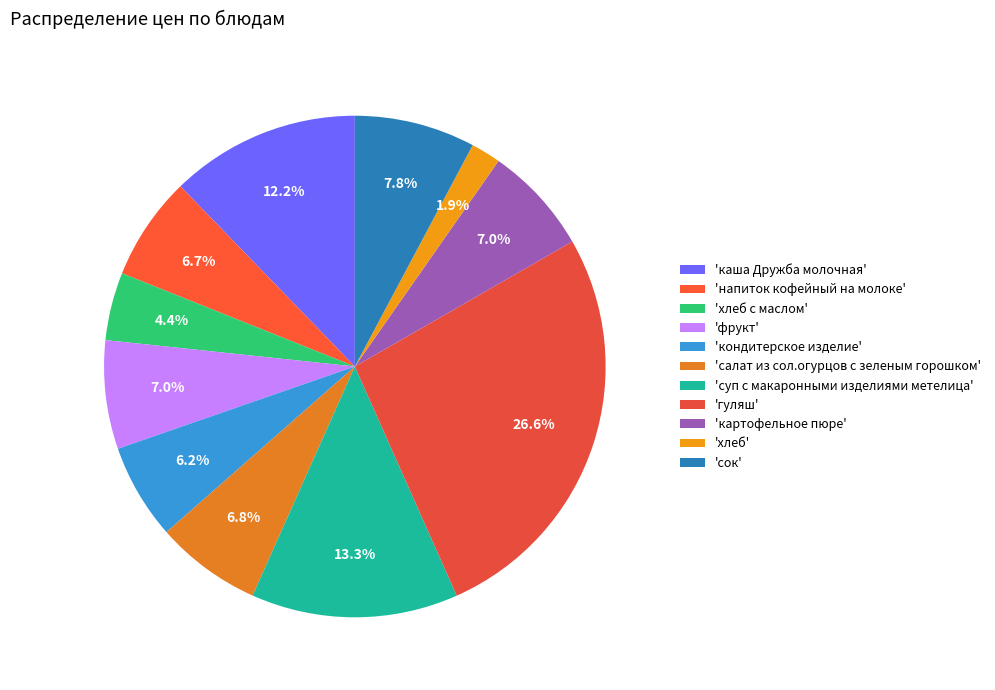

To the nearest percent, what is the difference between the largest and smallest slice percentages?

25%